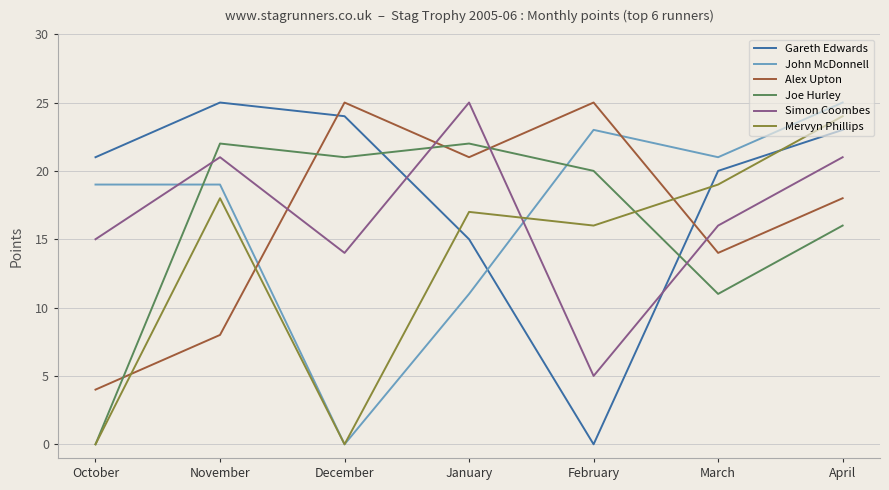

Where does the Alex Upton series first go above 18?

December